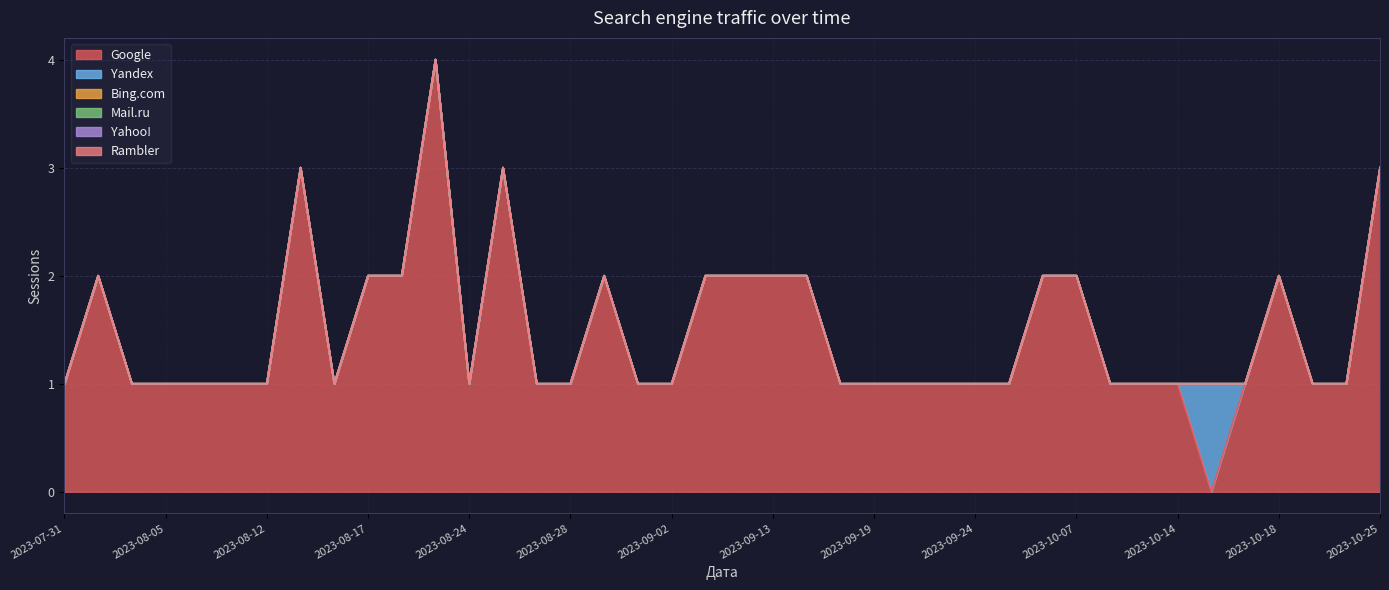

How many data points does each series have?

40